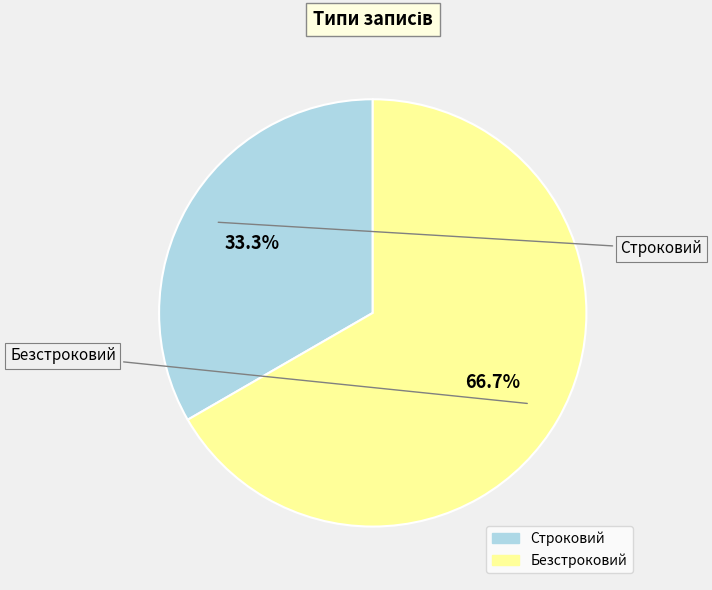

What portion of the pie excludes Безстроковий?

33.3%